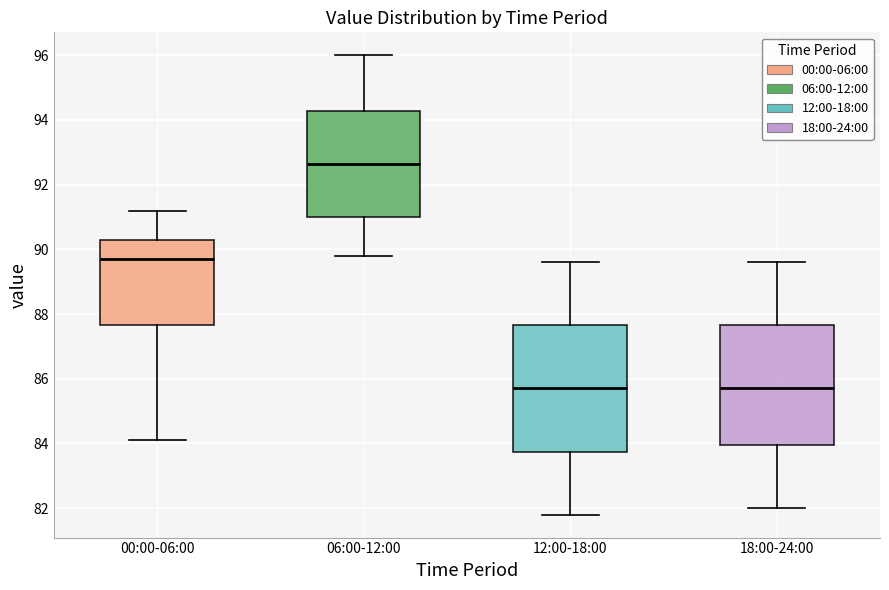

Reading left to right, read every box against the y-axis: the position of its median line, the range the box covers, and the ends of its whiskers. The values are not printed on the chart, so give them approximately, as read against the axis.

00:00-06:00: median 89.8, box 87.6 to 90.4, whiskers 84.2 to 91.2
06:00-12:00: median 92.6, box 91.0 to 94.2, whiskers 89.8 to 96.0
12:00-18:00: median 85.8, box 83.8 to 87.6, whiskers 81.8 to 89.6
18:00-24:00: median 85.8, box 84.0 to 87.6, whiskers 82.0 to 89.6